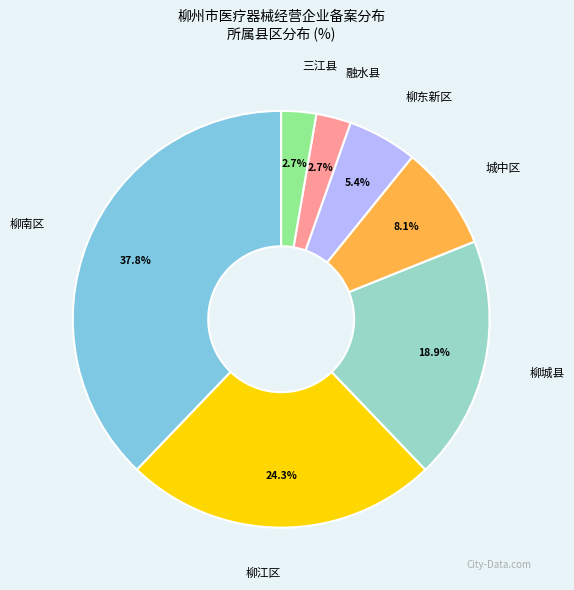

Is it true that 融水县 is 3% of the pie?

True